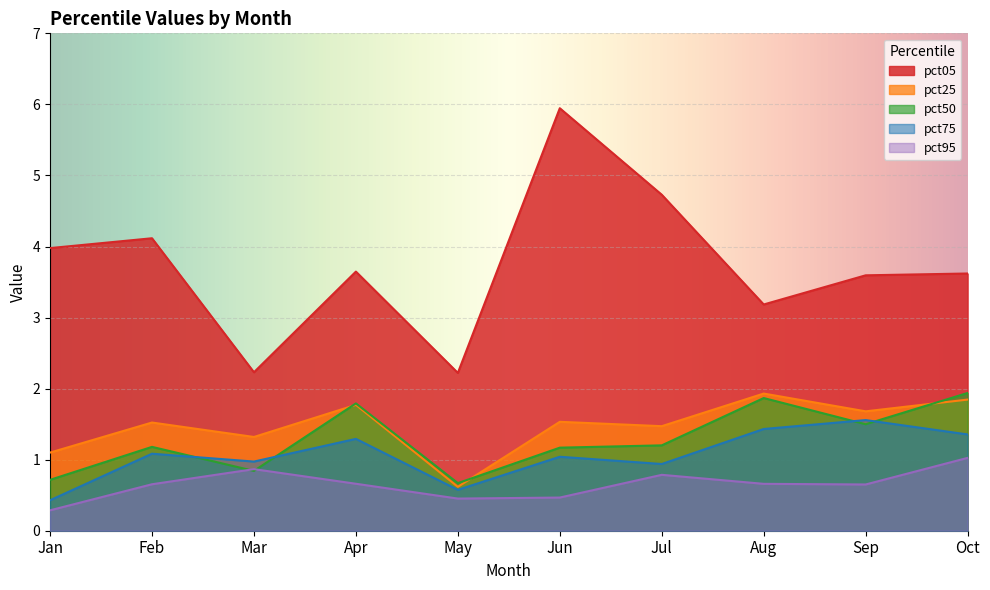

What is the greatest value displayed?

5.9